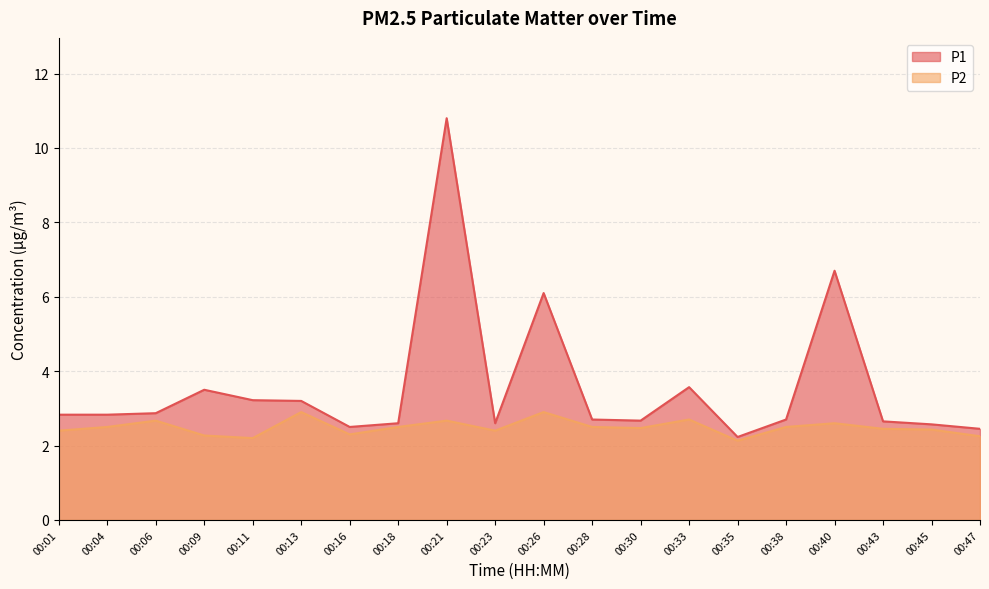

True or false: P1 has a value of 15.3 at 00:21.

False